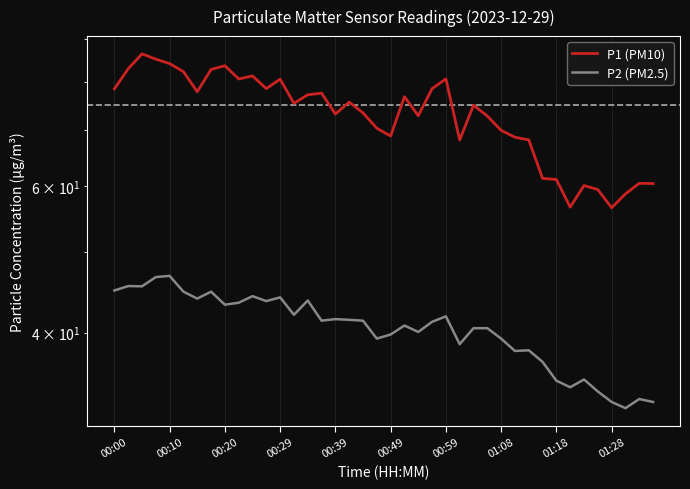

The P1 (PM10) series shows 88.8 at 33. True or false?

False